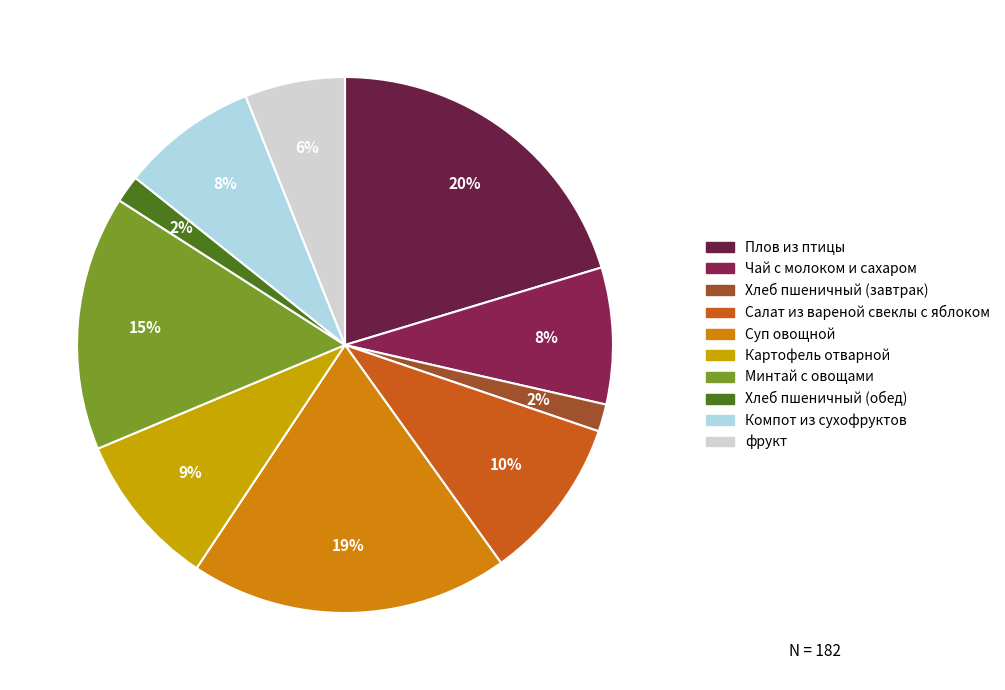

Do Компот из сухофруктов and Хлеб пшеничный (завтрак) together represent more than half of the pie?

No